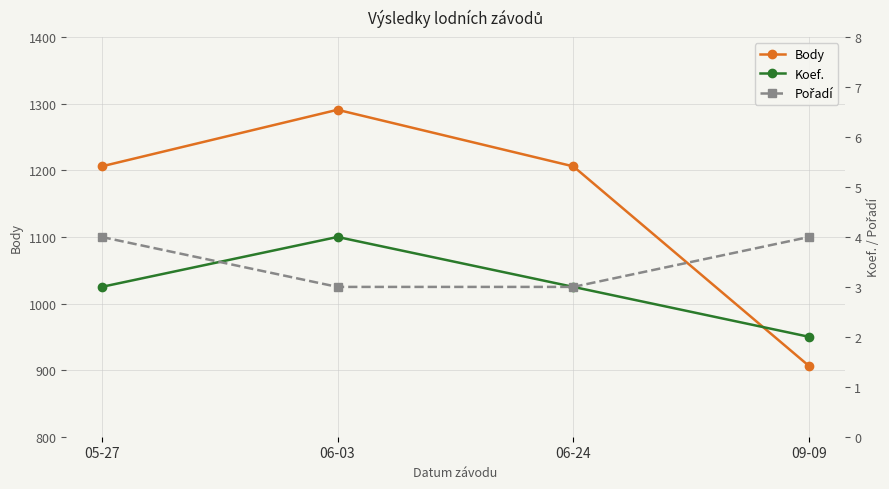

The value of Body at 05-27 is 1206. True or false?

True